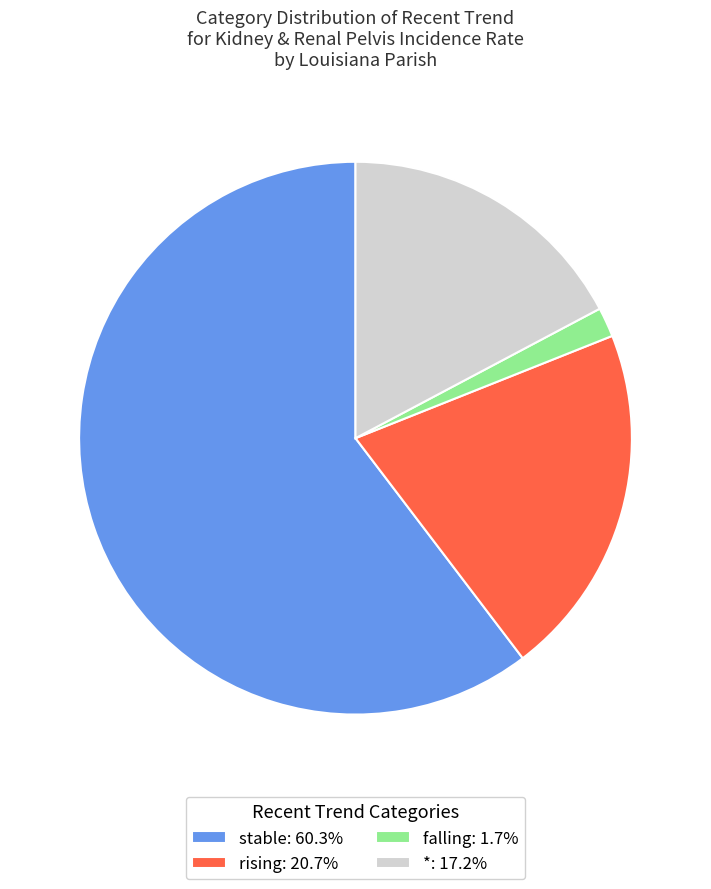

Does any single category account for the majority?

Yes